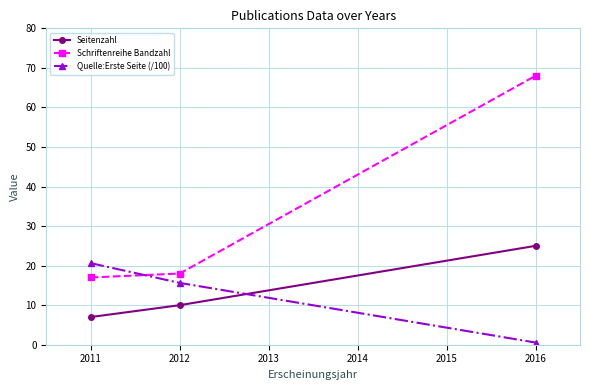

Reading left to right, what are all the values shown in this chart?

Seitenzahl: 2011=7.0	2012=10.0	2016=25.0
Schriftenreihe Bandzahl: 2011=17.0	2012=18.0	2016=68.0
Quelle:Erste Seite (/100): 2011=20.6	2012=15.6	2016=0.6